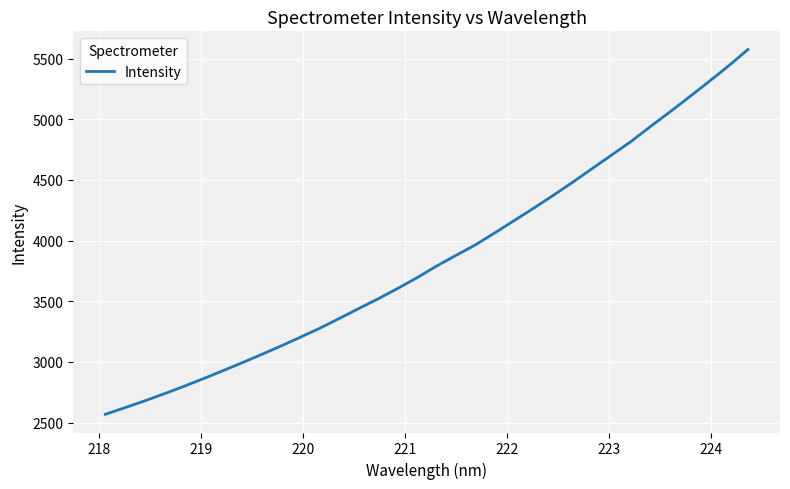

What is the minimum value shown in the chart?

2568.2